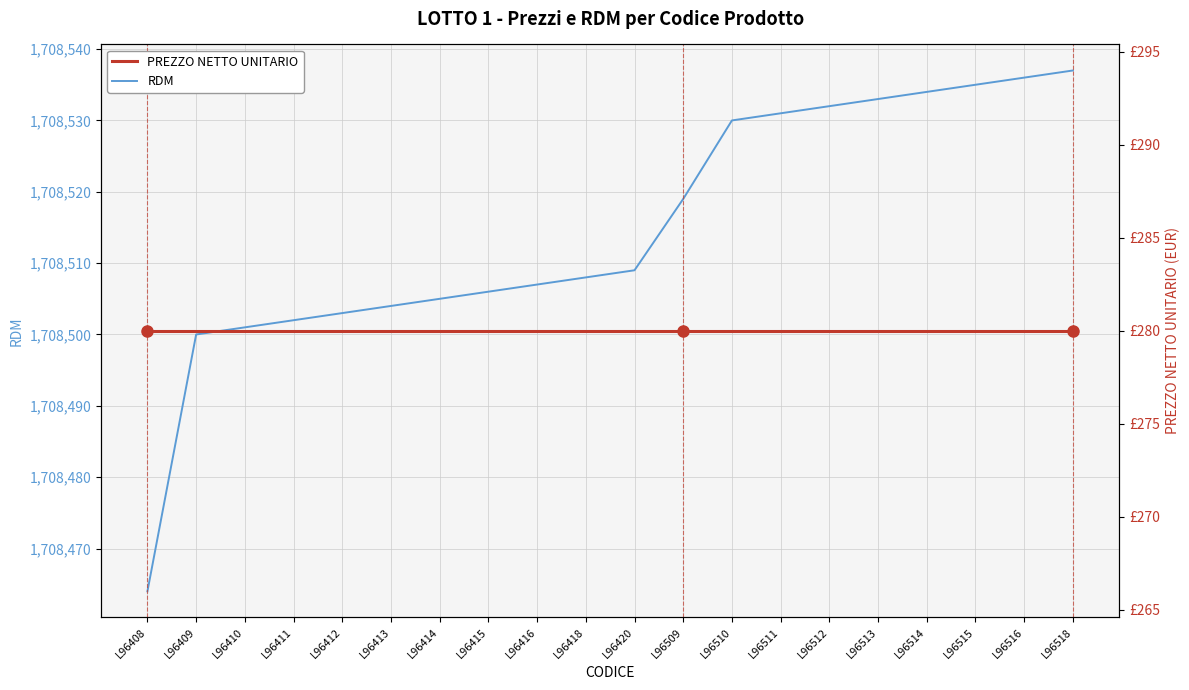

What is the highest value of the RDM series?

1708537